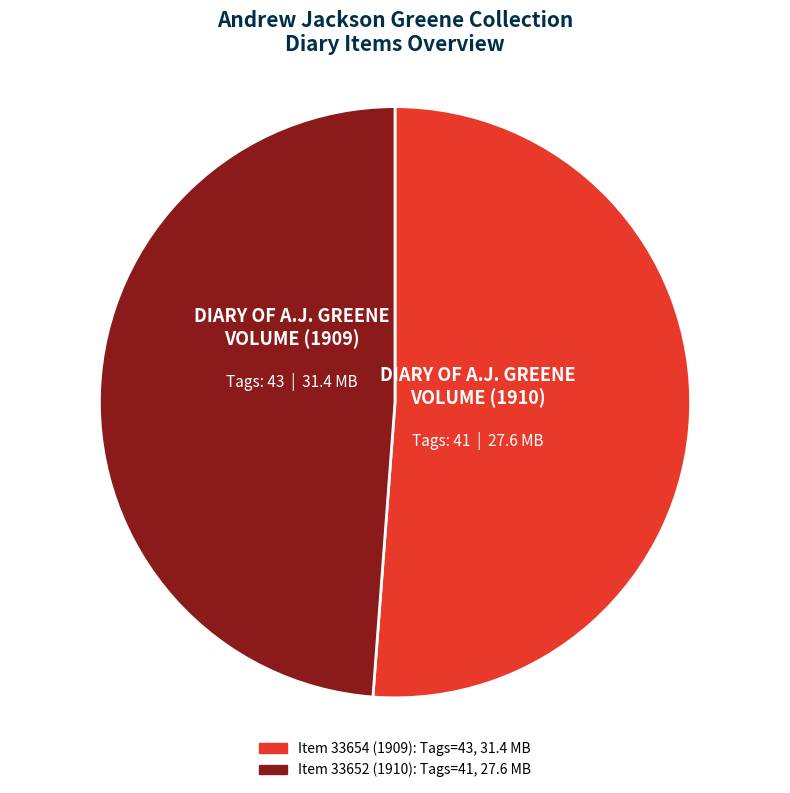

Which has a higher value, Item 33654 (1909) or Item 33652 (1910)?

Item 33654 (1909)